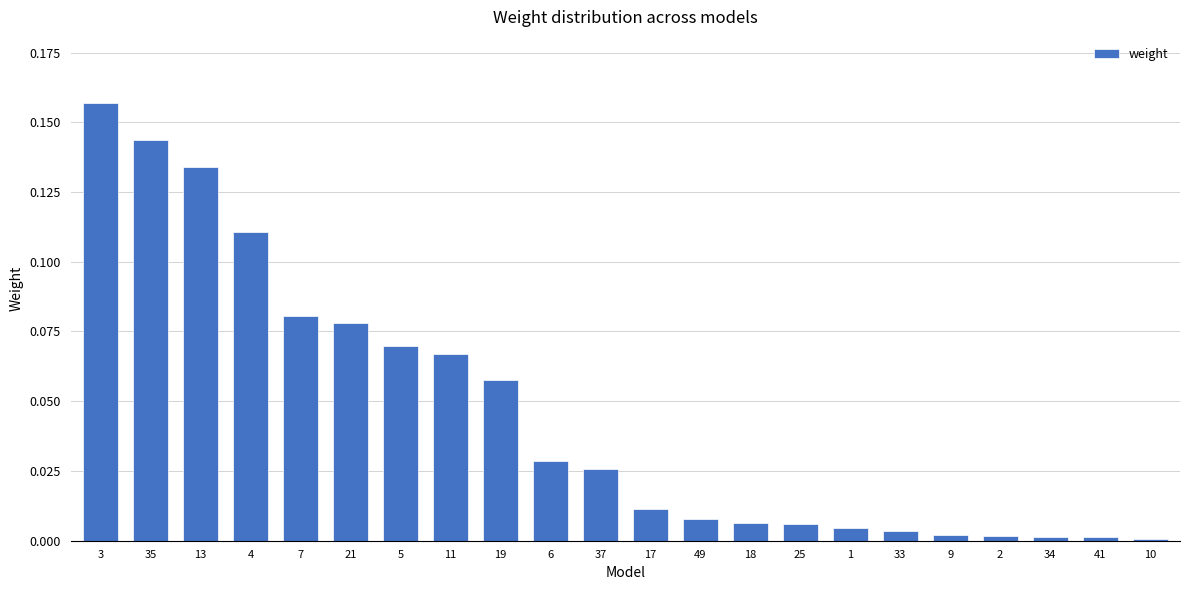

What is the change in value from 4 to 49?

-0.1